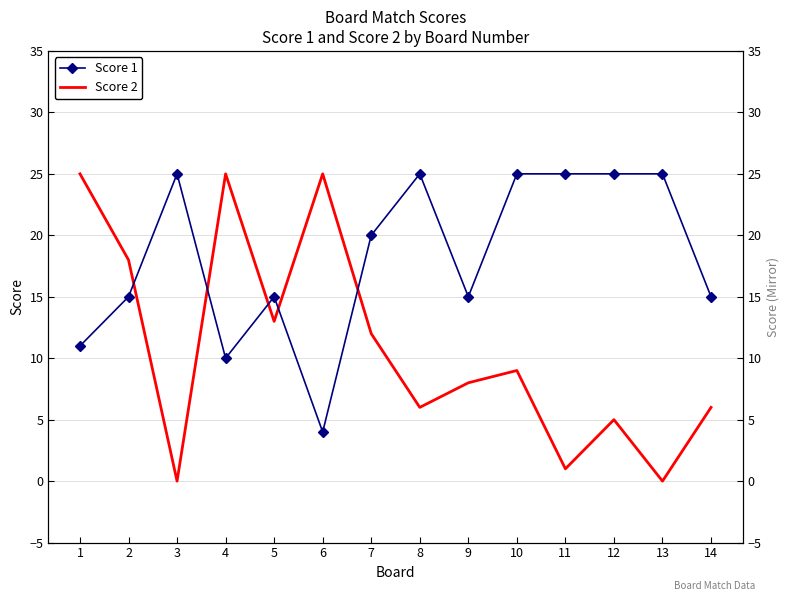

What are all the series names shown in the legend?

Score 1, Score 2